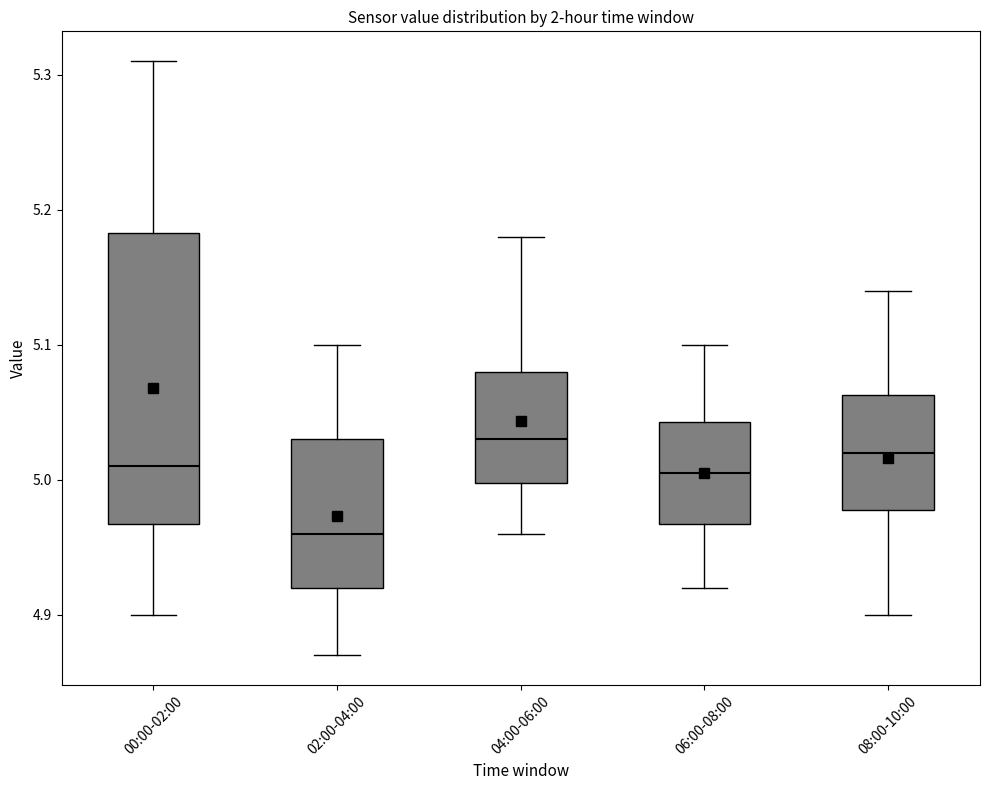

Reading left to right, transcribe this box plot: for each box, give where its median line is, the range the box spans, and where its two whiskers end, as read against the y-axis. The values are not printed on the chart, so give them approximately, as read against the axis.

00:00-02:00: median 5.01, box 4.97 to 5.18, whiskers 4.90 to 5.31
02:00-04:00: median 4.96, box 4.92 to 5.03, whiskers 4.87 to 5.10
04:00-06:00: median 5.03, box 5.00 to 5.08, whiskers 4.96 to 5.18
06:00-08:00: median 5.01, box 4.97 to 5.04, whiskers 4.92 to 5.10
08:00-10:00: median 5.02, box 4.98 to 5.06, whiskers 4.90 to 5.14